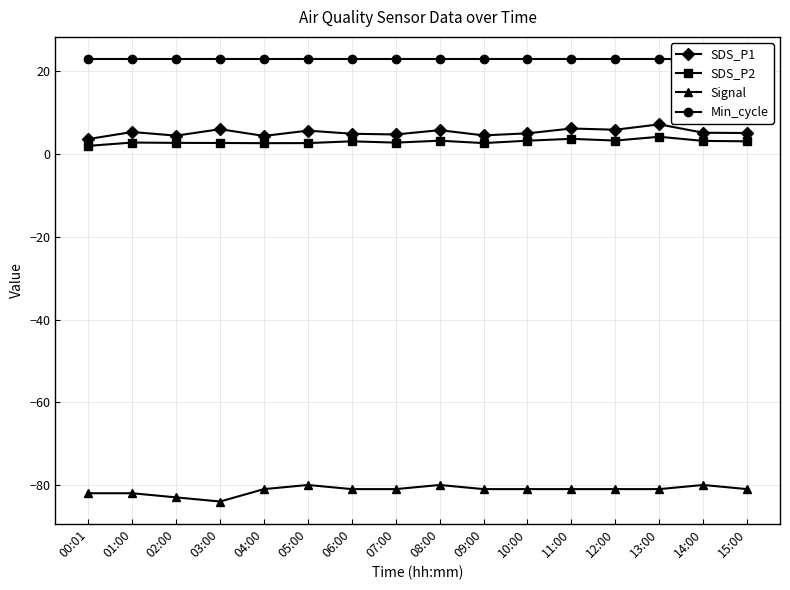

What is the value of the SDS_P2 point at the 12th from the left?

3.7